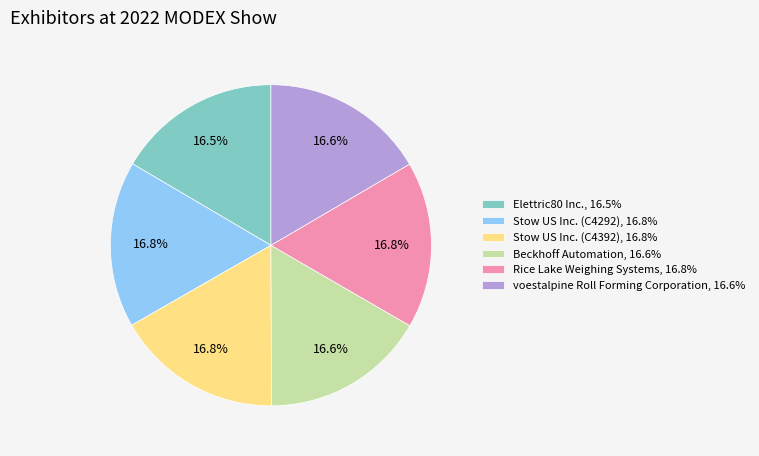

What is the ratio of the value at voestalpine Roll Forming Corporation, 16.6% to the value at Stow US Inc. (C4292), 16.8%?

1.0